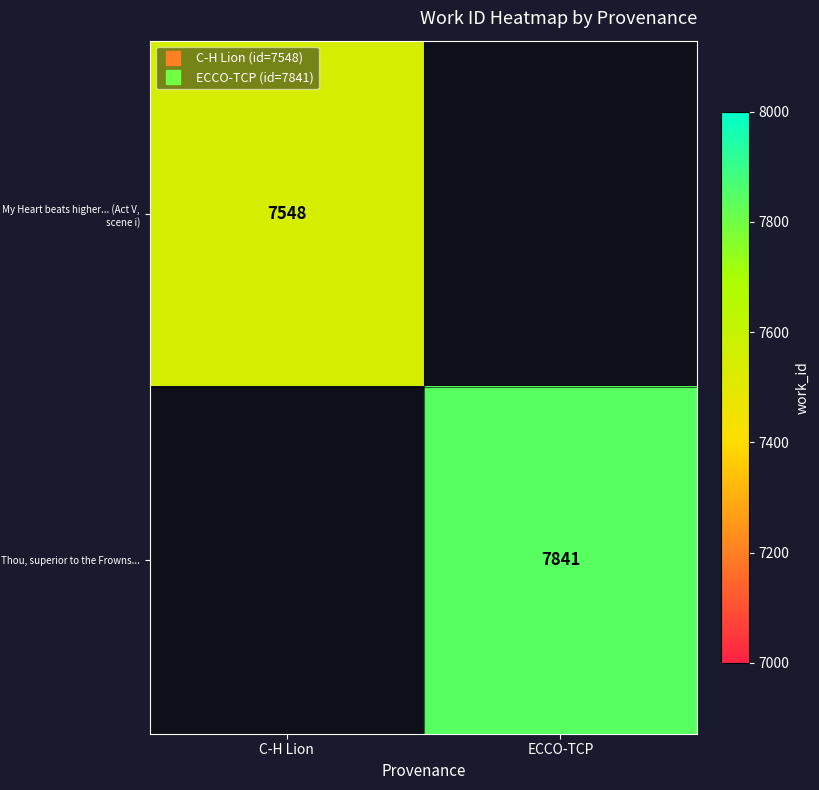

How many values in My Heart beats higher... (Act V, scene i) are above zero?

1